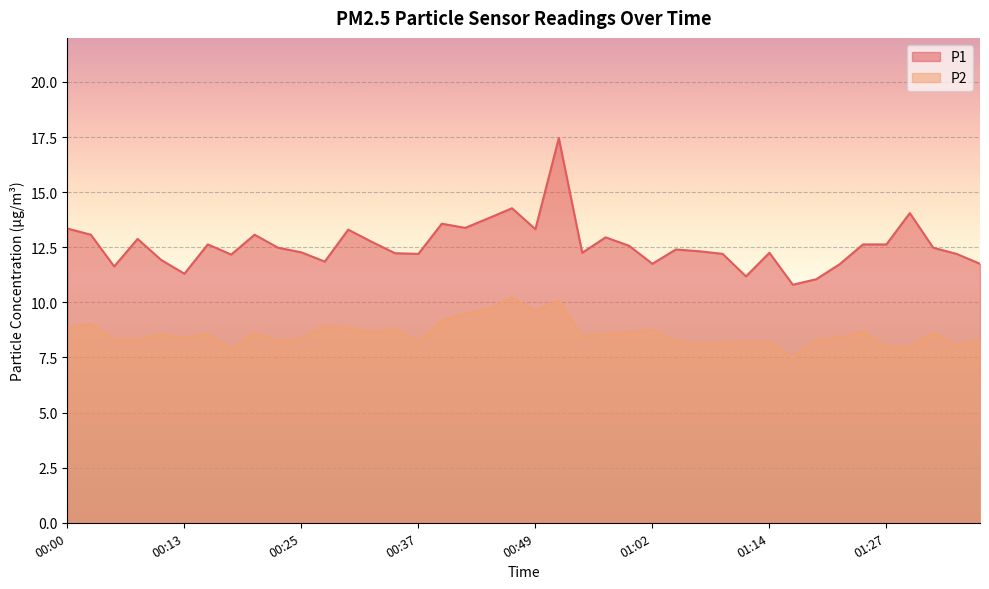

What is the label of the 38th point from the right?

00:05